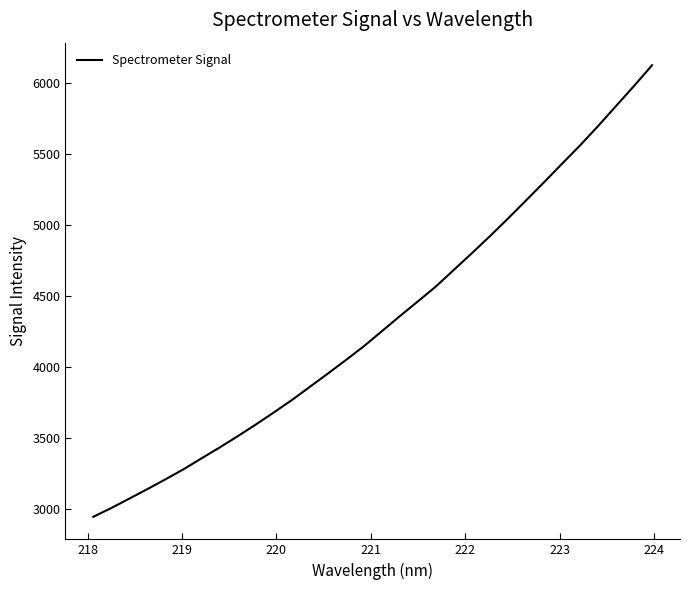

What is the smallest value displayed?

2945.2